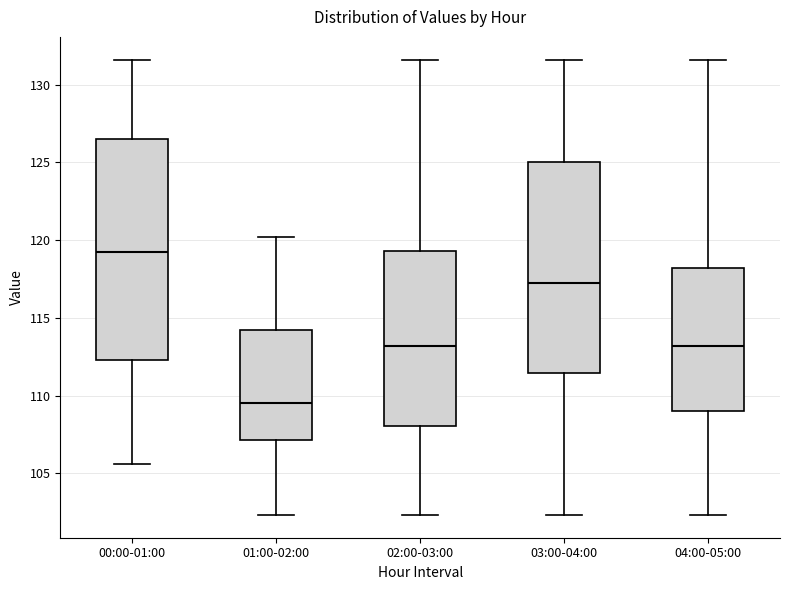

Which box has the lowest median line?

01:00-02:00